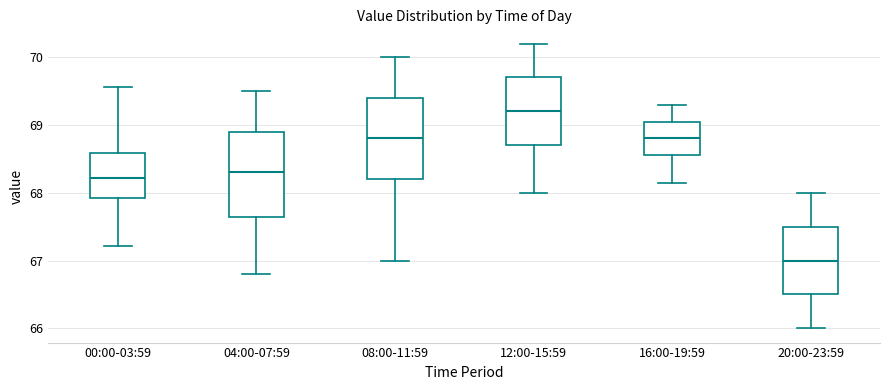

Which box's median line is the lowest?

20:00-23:59